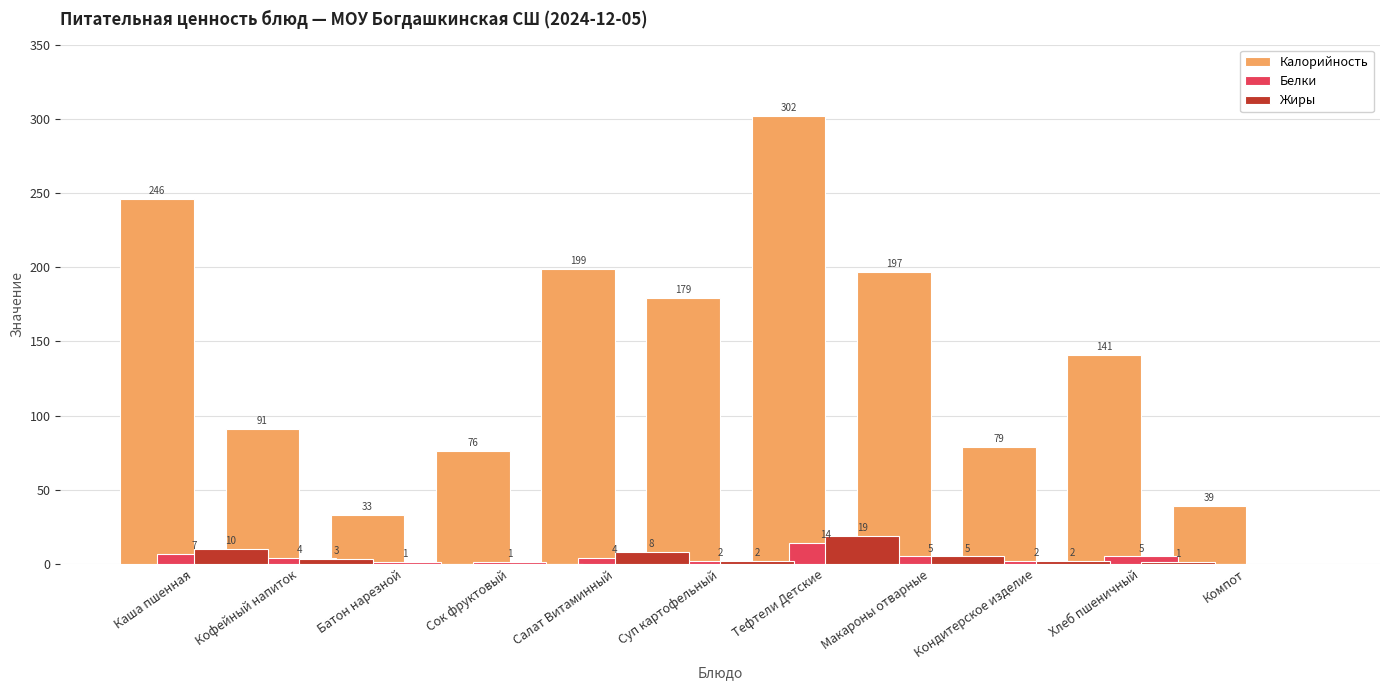

What is the value of the Жиры bar at the 1st from the left?

10